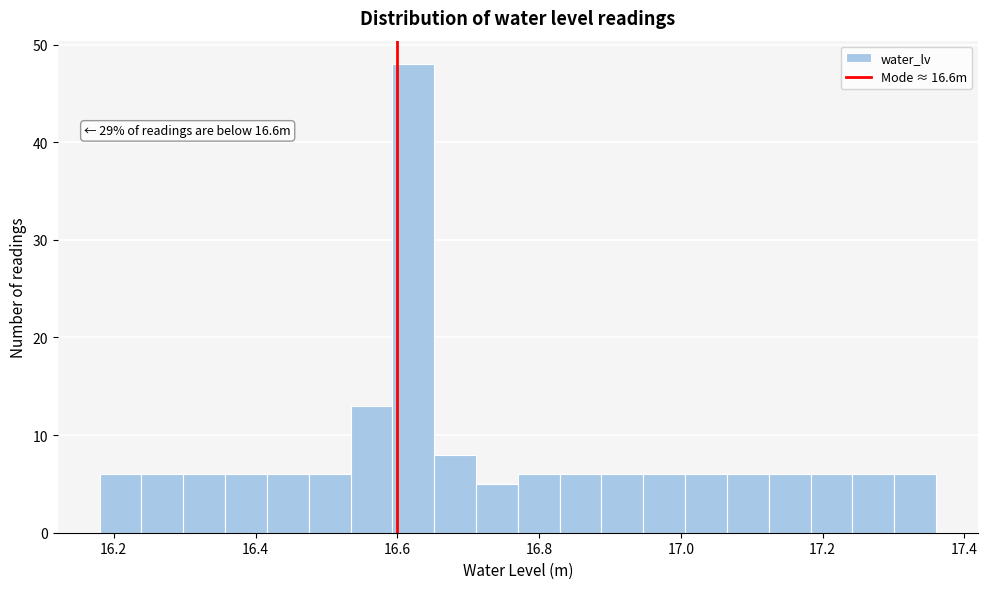

Around what value on the x-axis is the tallest bar? Give the approximate position of its centre, as read against the axis.

16.62